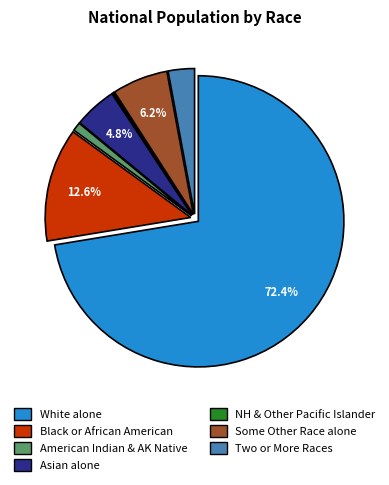

Between Asian alone and American Indian & AK Native, which is larger?

Asian alone